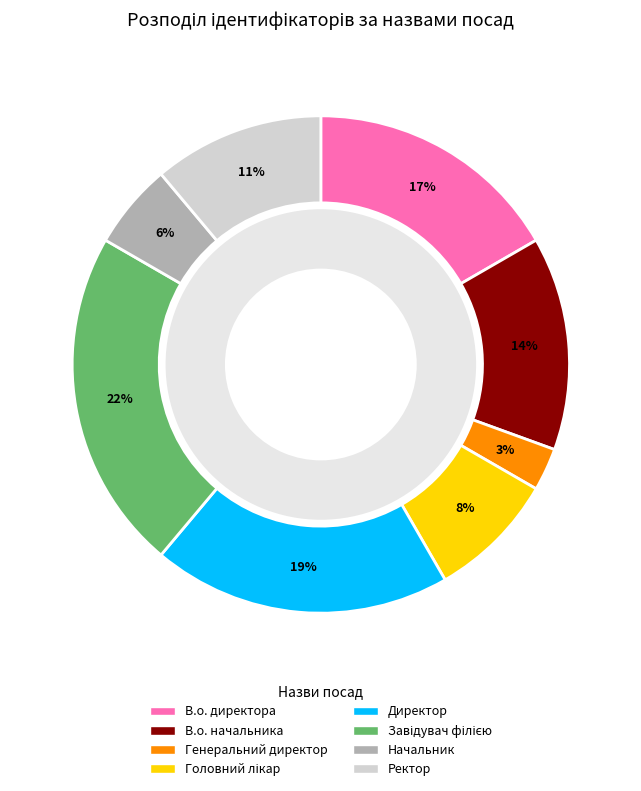

What portion of the pie excludes Ректор?

88.9%